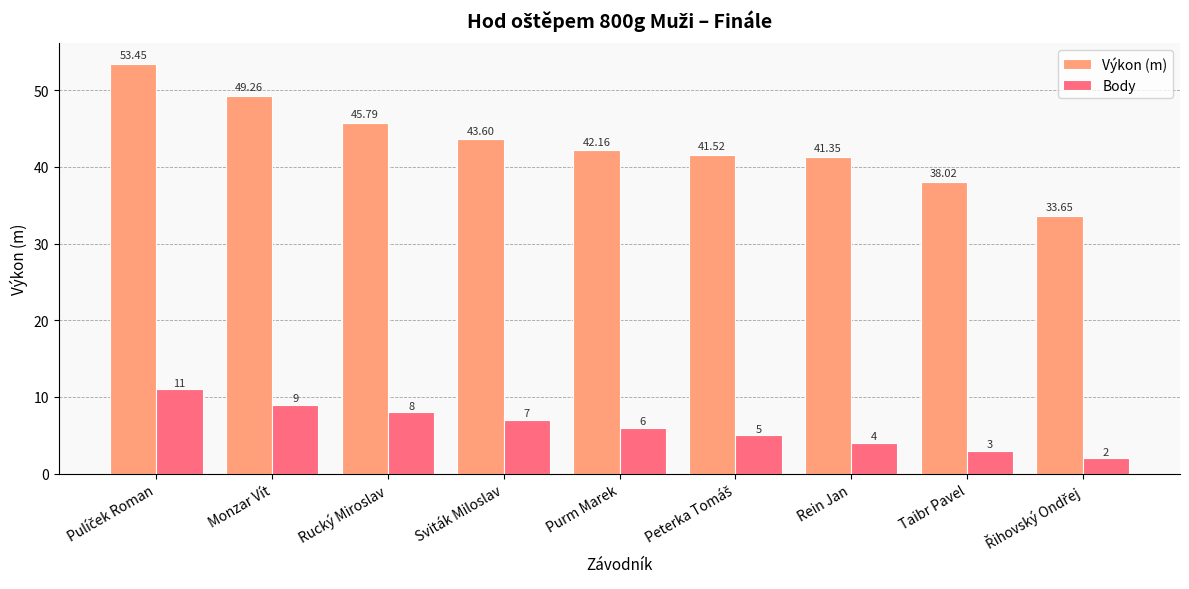

How many data points in Výkon (m) are above 42?

5